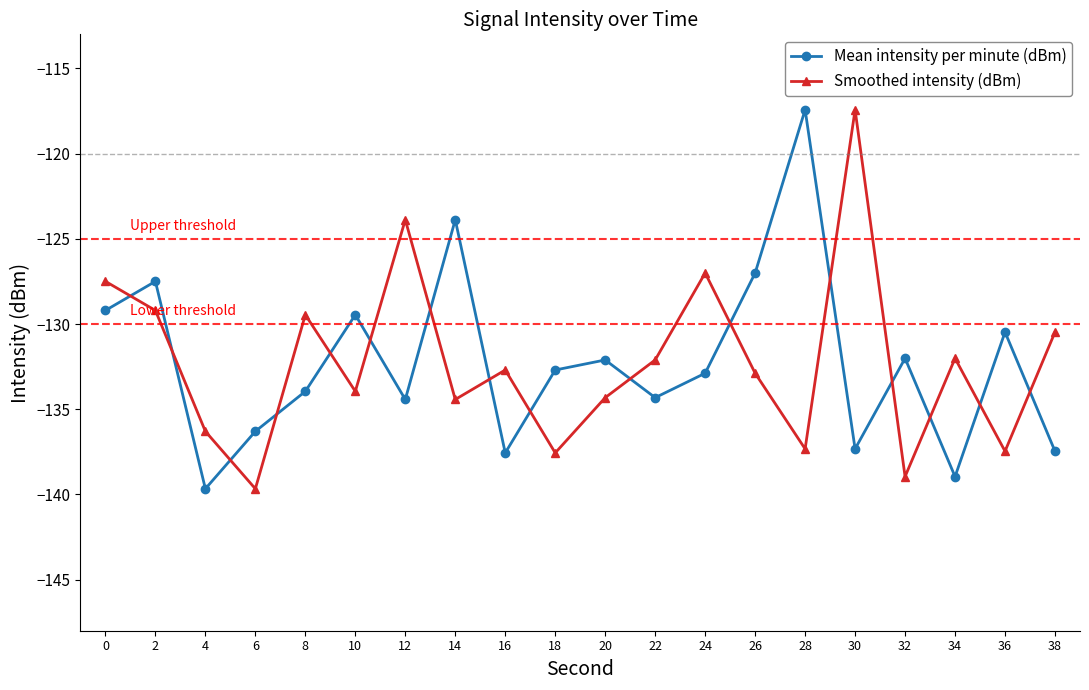

At 16, list the series in order from smallest to largest.

Mean intensity per minute (dBm), Smoothed intensity (dBm)